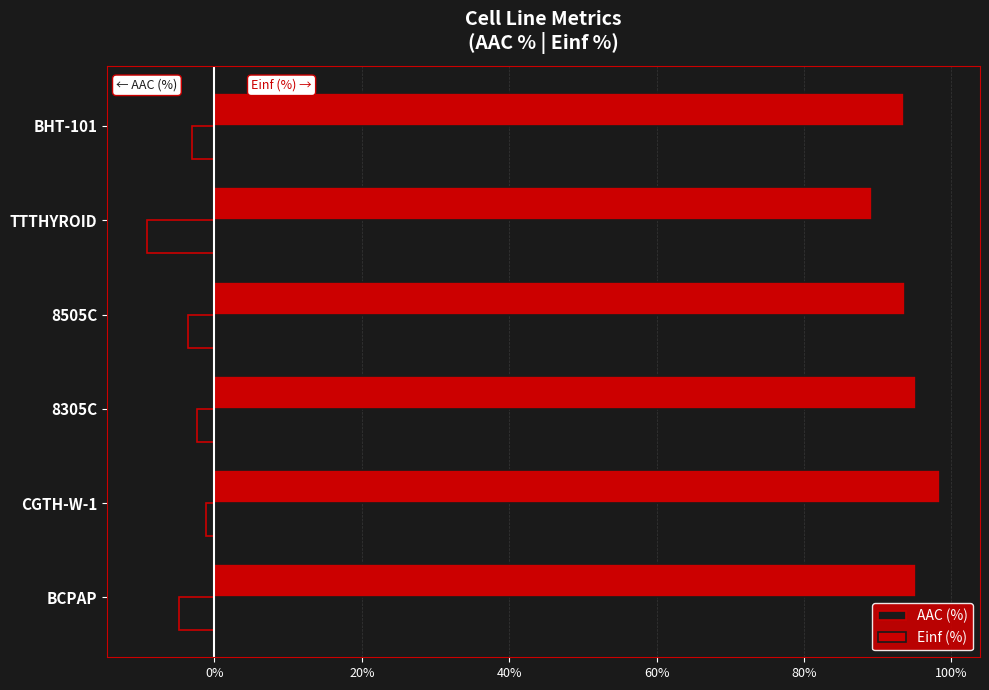

True or false: AAC (%) has a value of -5.1 at TTTHYROID.

False